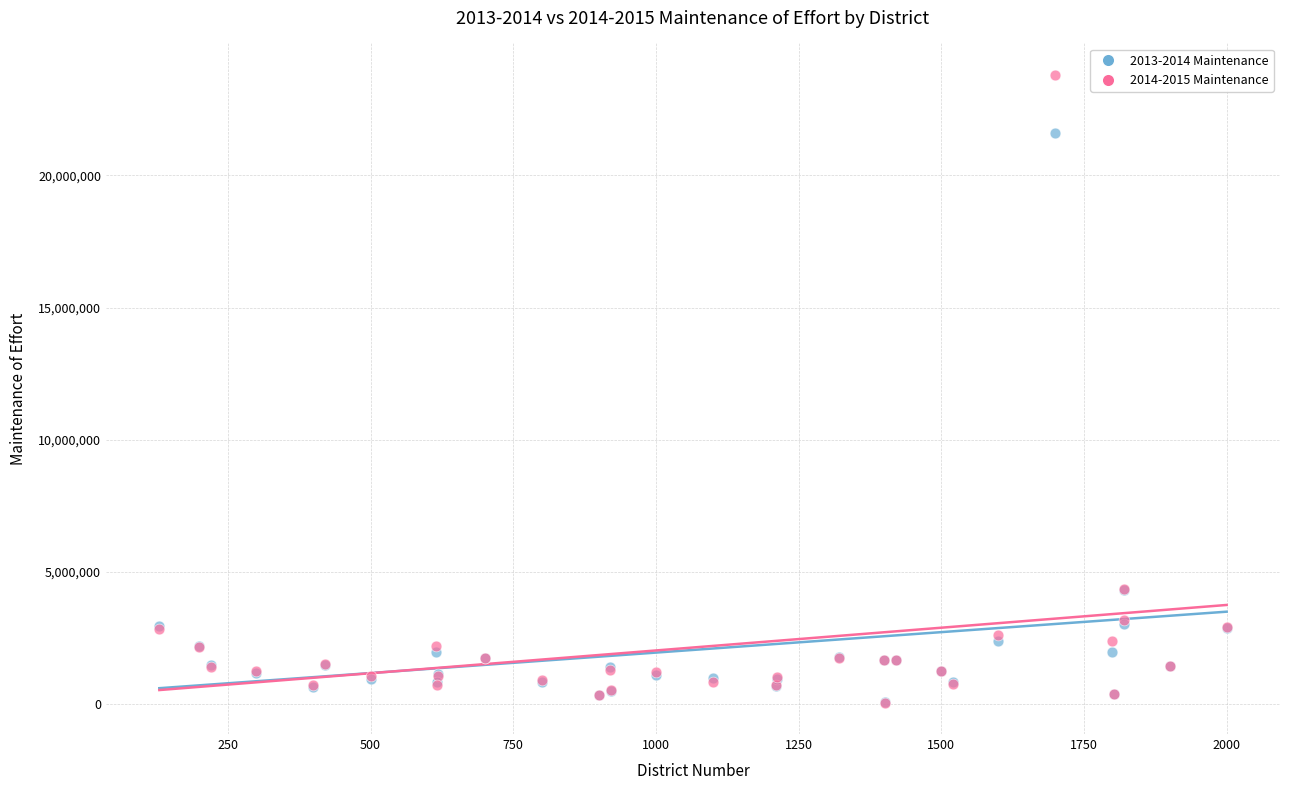

Which series has the widest spread of Y values?

2014-2015 Maintenance